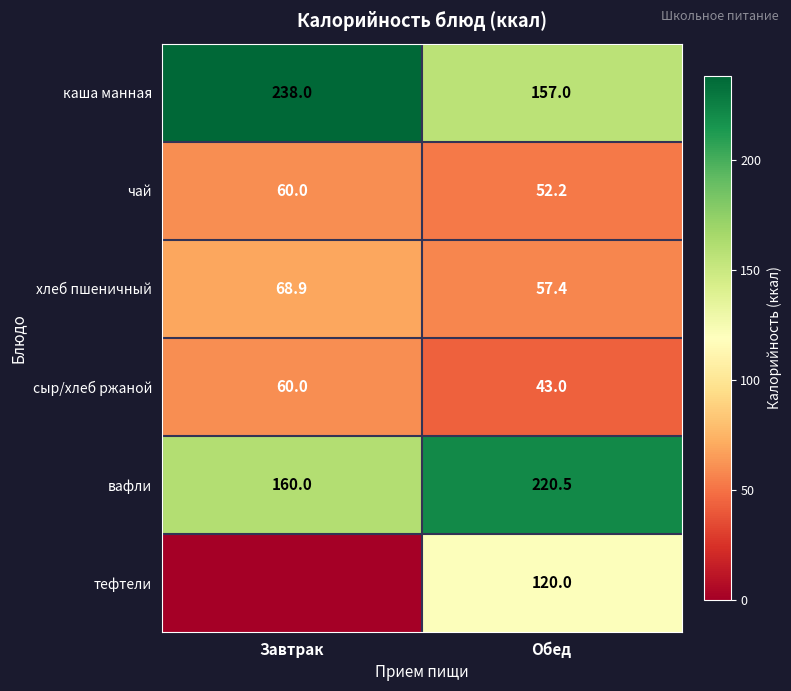

How many data points in хлеб пшеничный are less than 68?

1